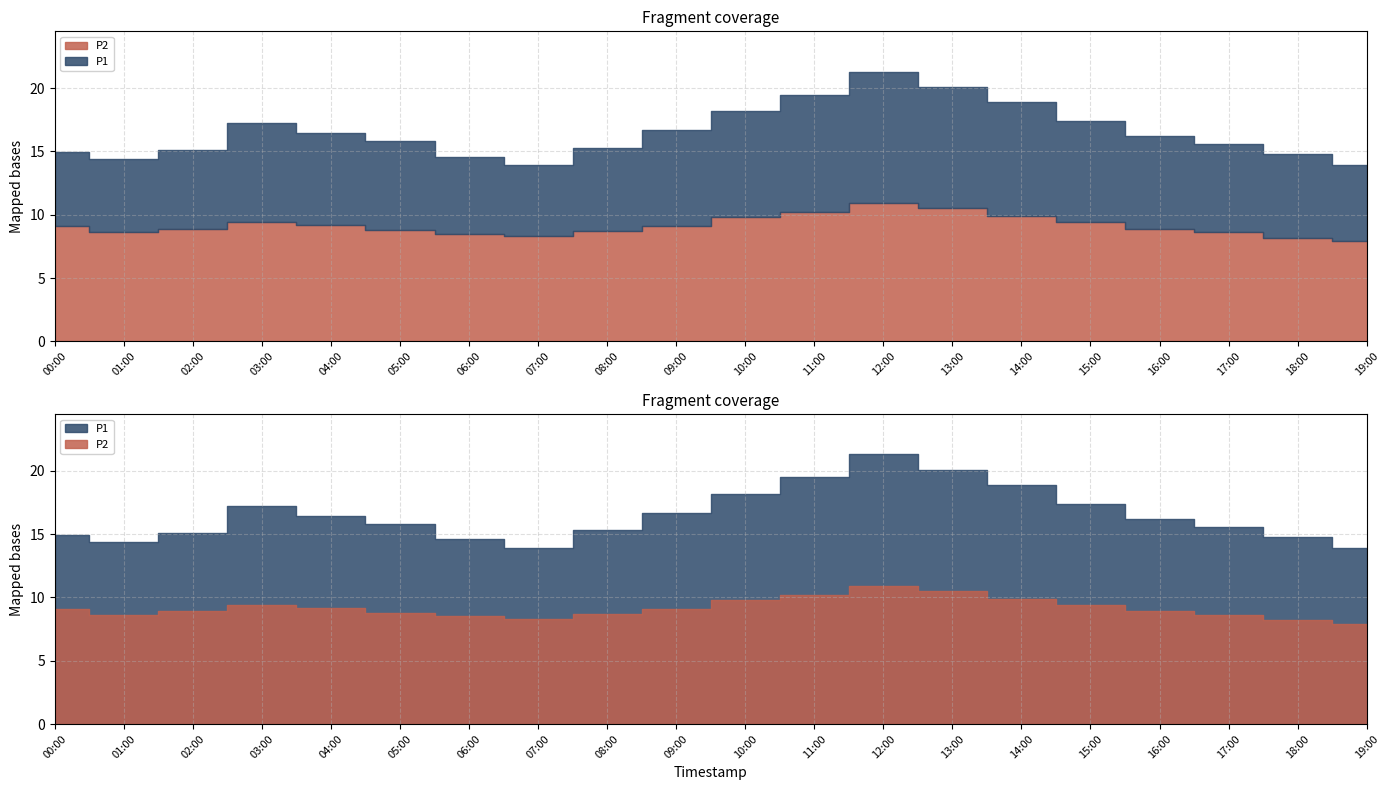

True or false: P2 and P1 intersect in this chart.

False